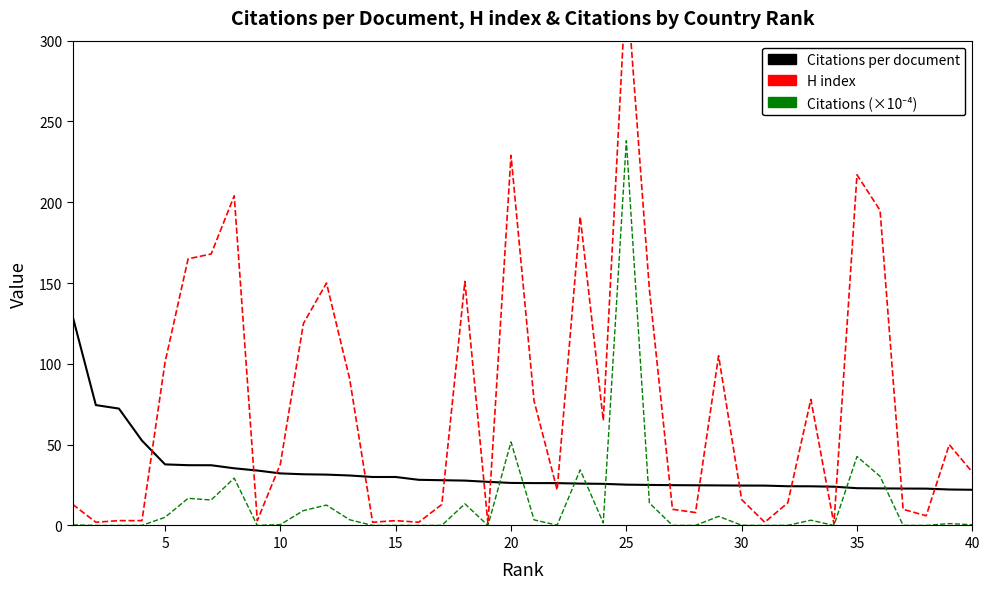

Is the value of H index at 20 greater than the value of Citations (×10⁻⁴) at 35?

Yes